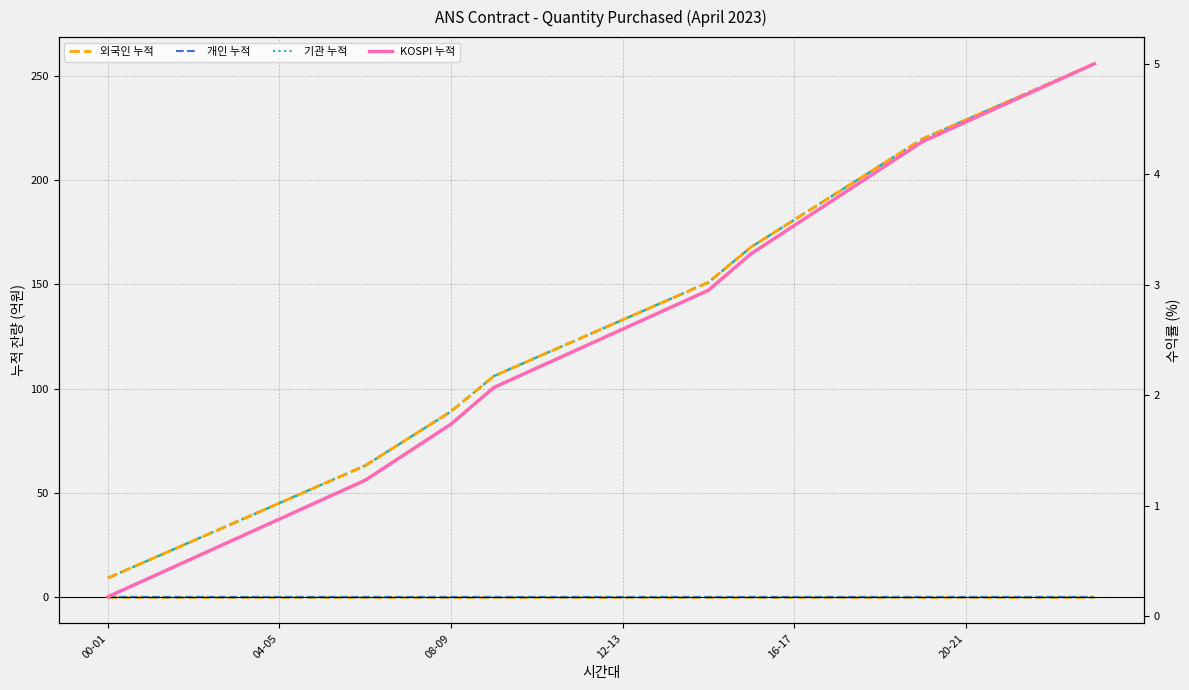

True or false: 개인 누적 has a value of 0.0 at 08-09.

True